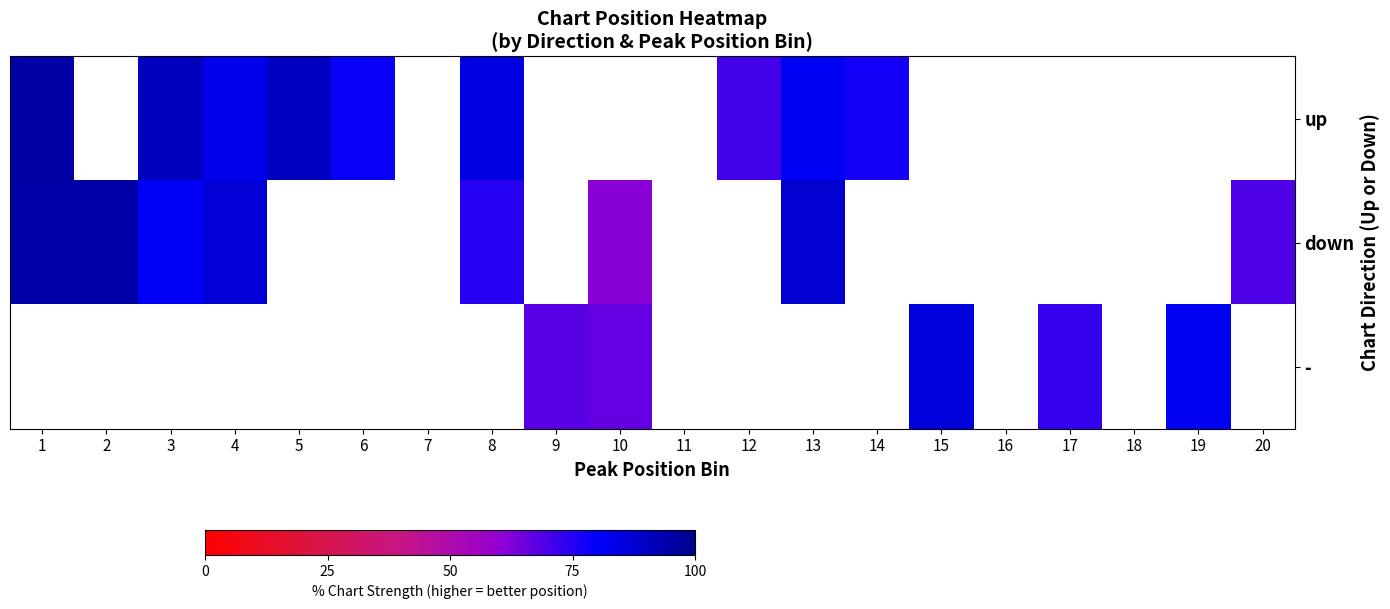

Is the value of up at 19 greater than the value of - at 1?

No